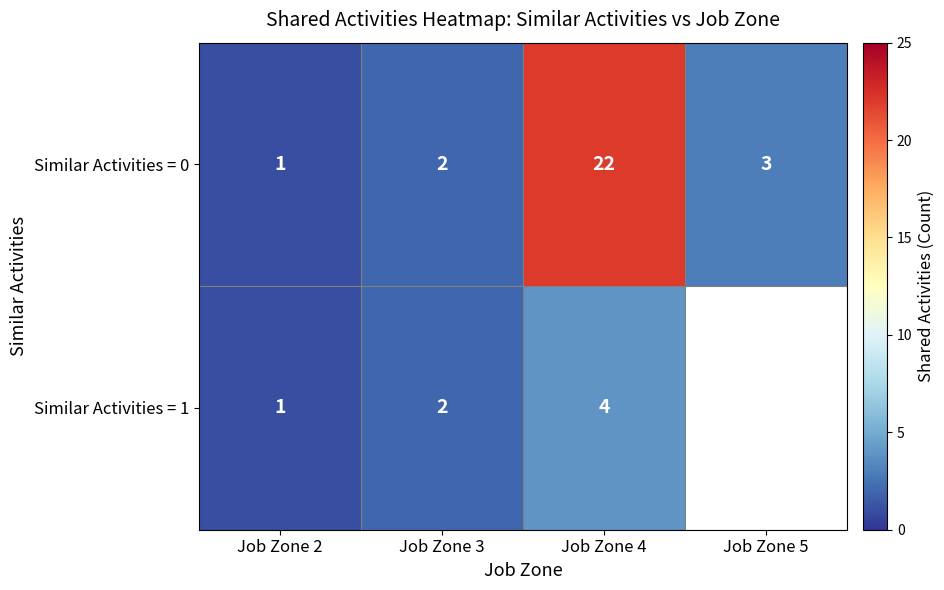

Which label corresponds to the smallest value in the chart?

Job Zone 2